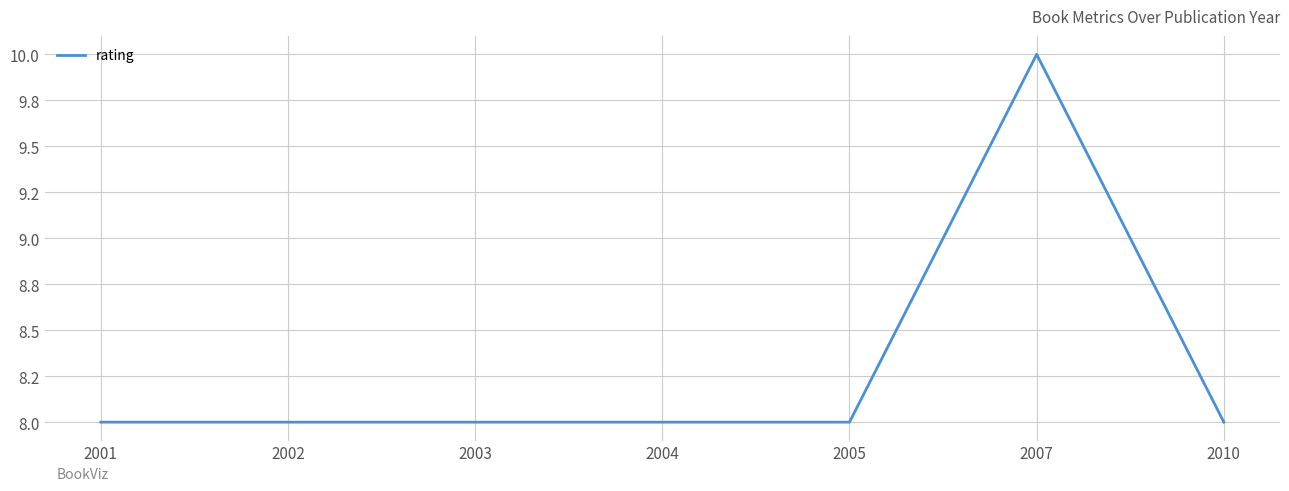

Rank the categories by value from highest to lowest.

2007, 2001, 2002, 2003, 2004, 2005, 2010